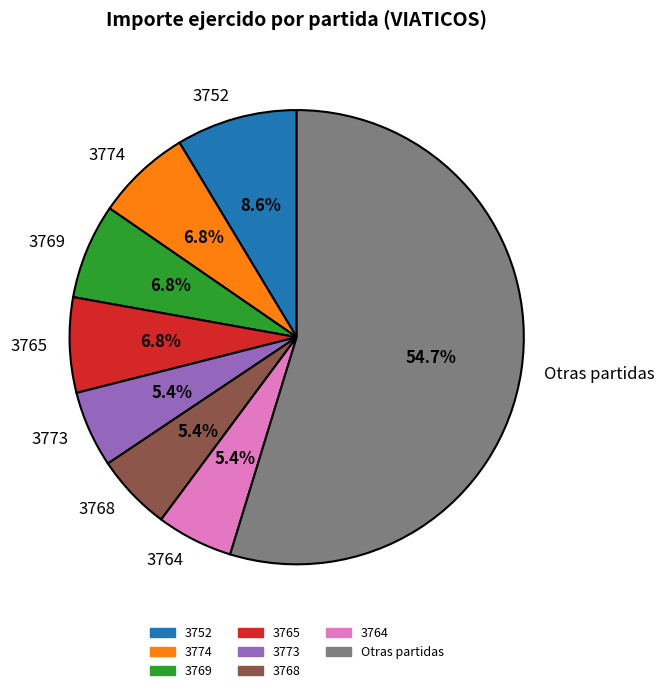

How many slices are in this pie chart?

8